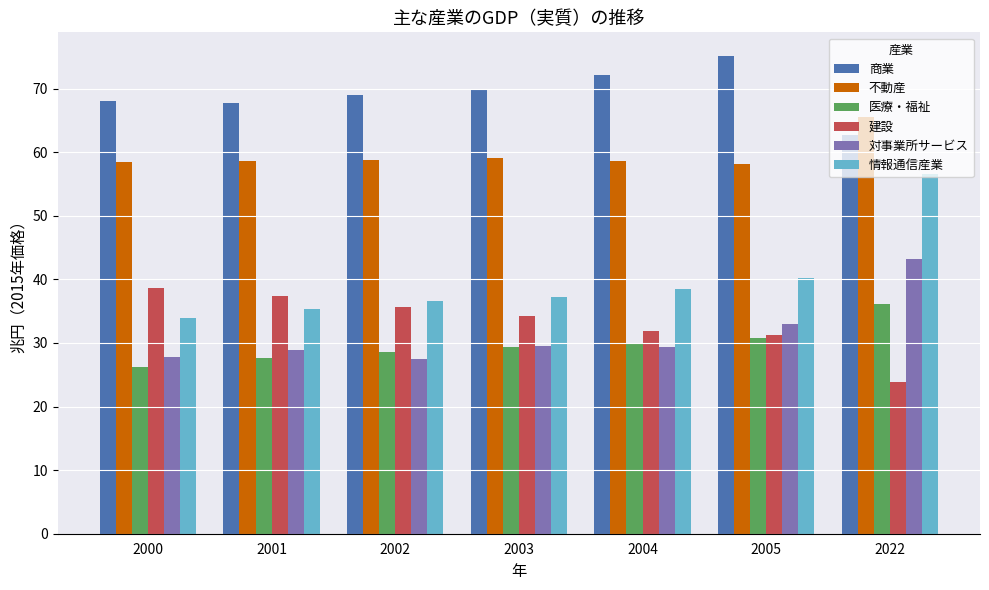

How many categories are shown in the chart?

7